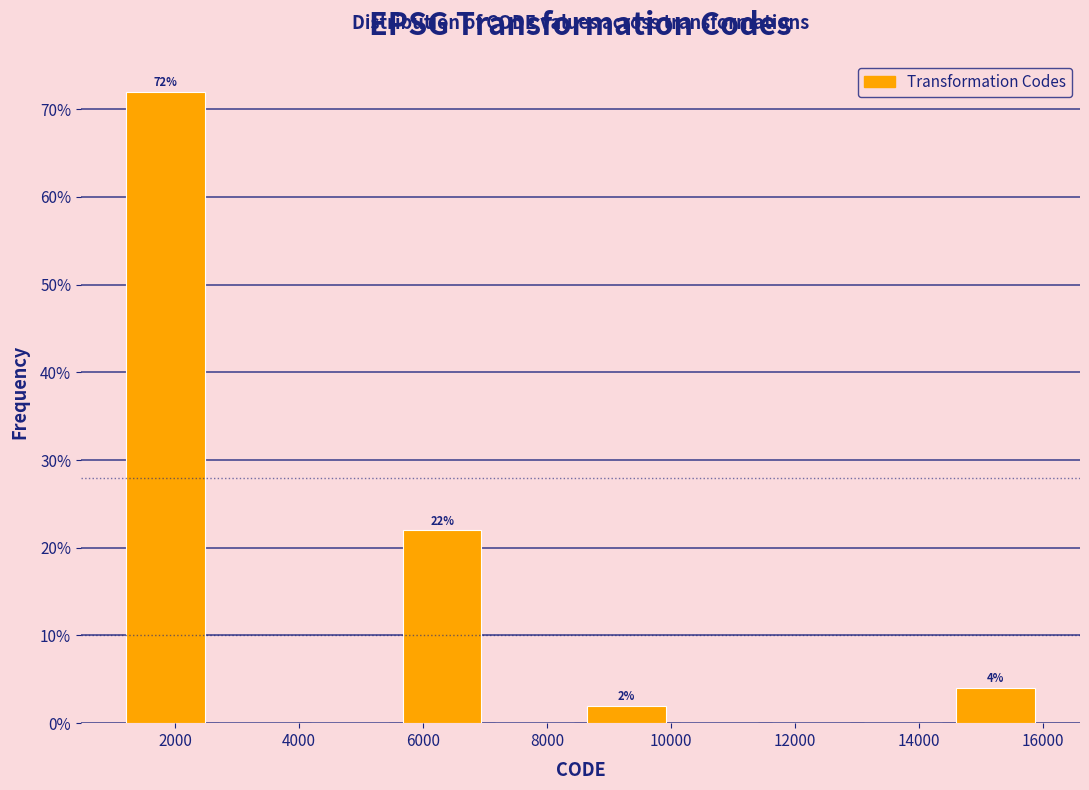

Which range on the x-axis has the tallest bar?

1200 to 2600